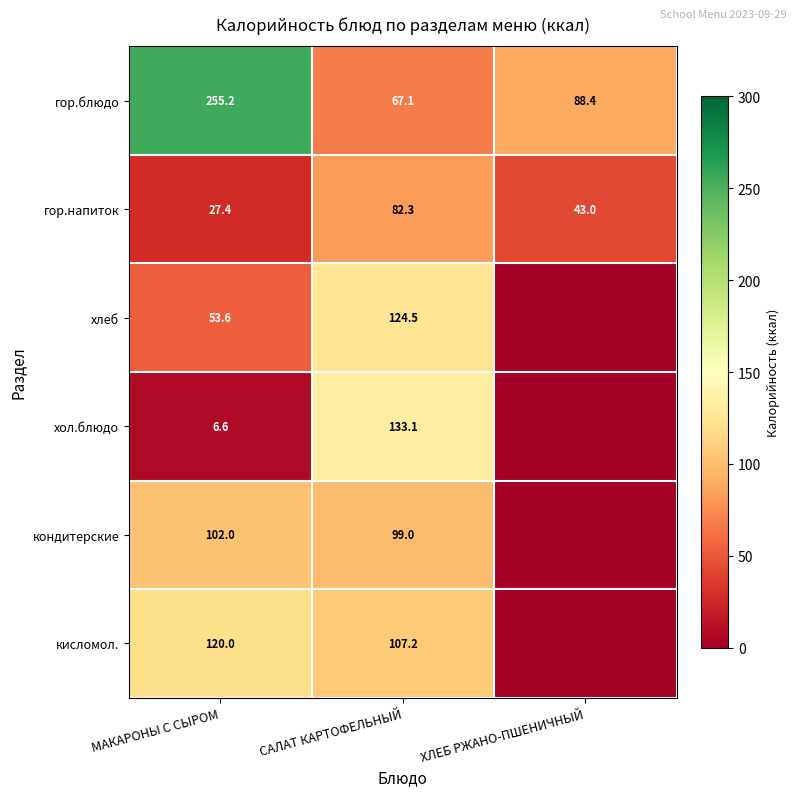

What is the difference between the гор.блюдо values at МАКАРОНЫ С СЫРОМ and ХЛЕБ РЖАНО-ПШЕНИЧНЫЙ?

166.8